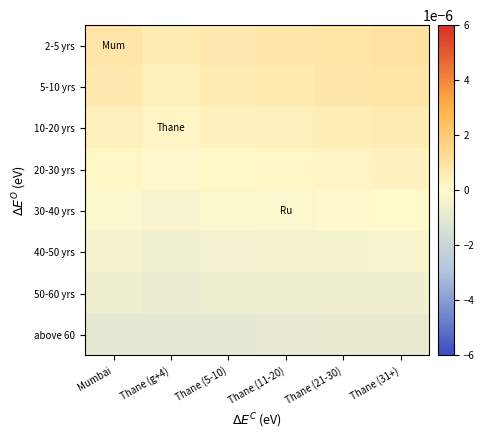

At which category is the sum across all series the highest?

Thane (31+)